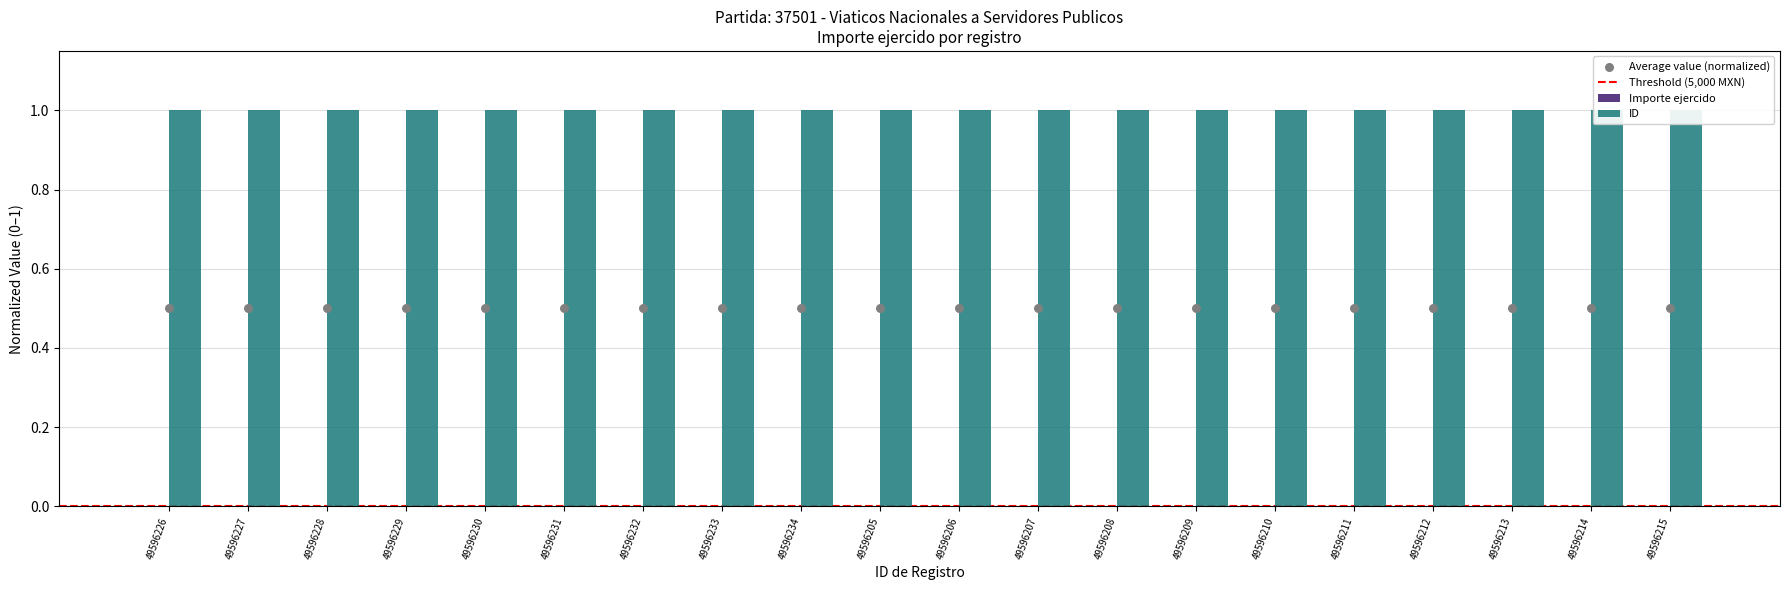

Which series contains the highest Y value?

ID